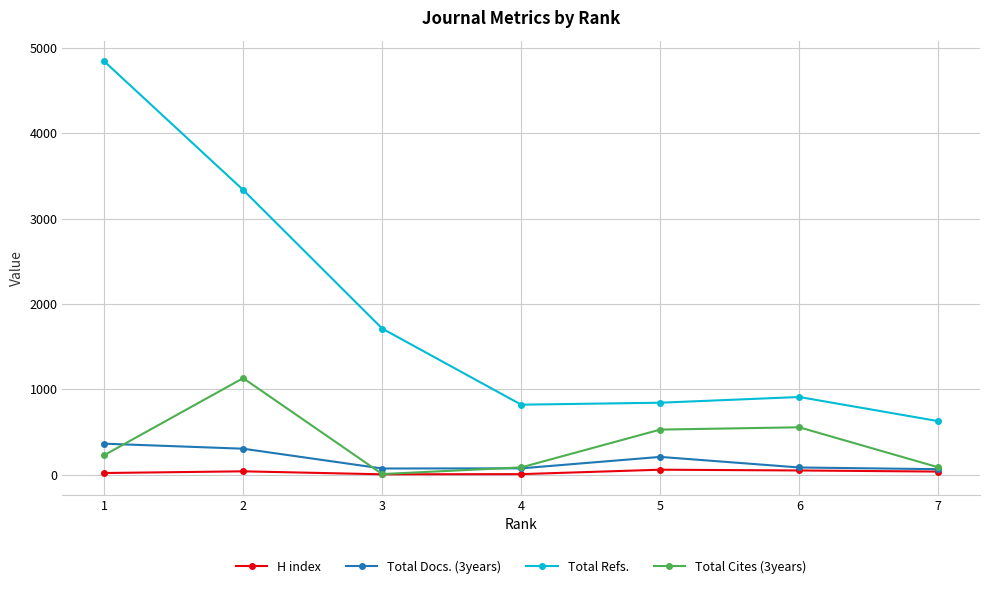

What value does the Total Docs. (3years) series have at 7, to the nearest 5?

65